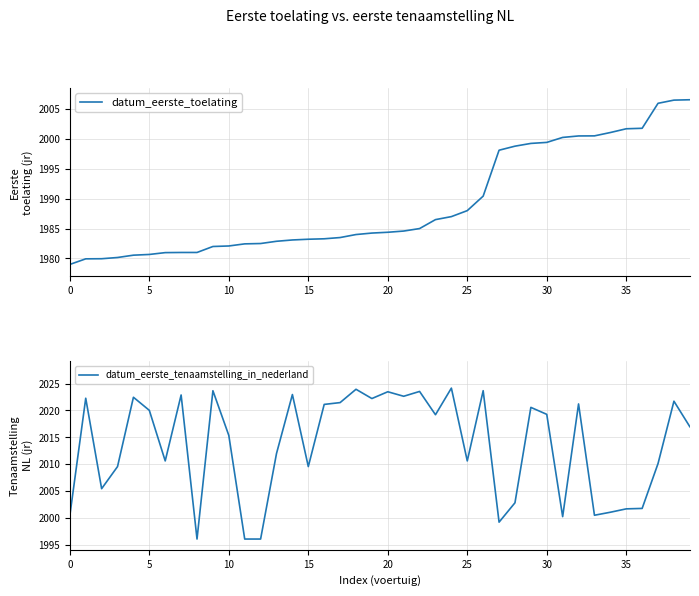

What is the maximum value for datum_eerste_toelating?

2006.6